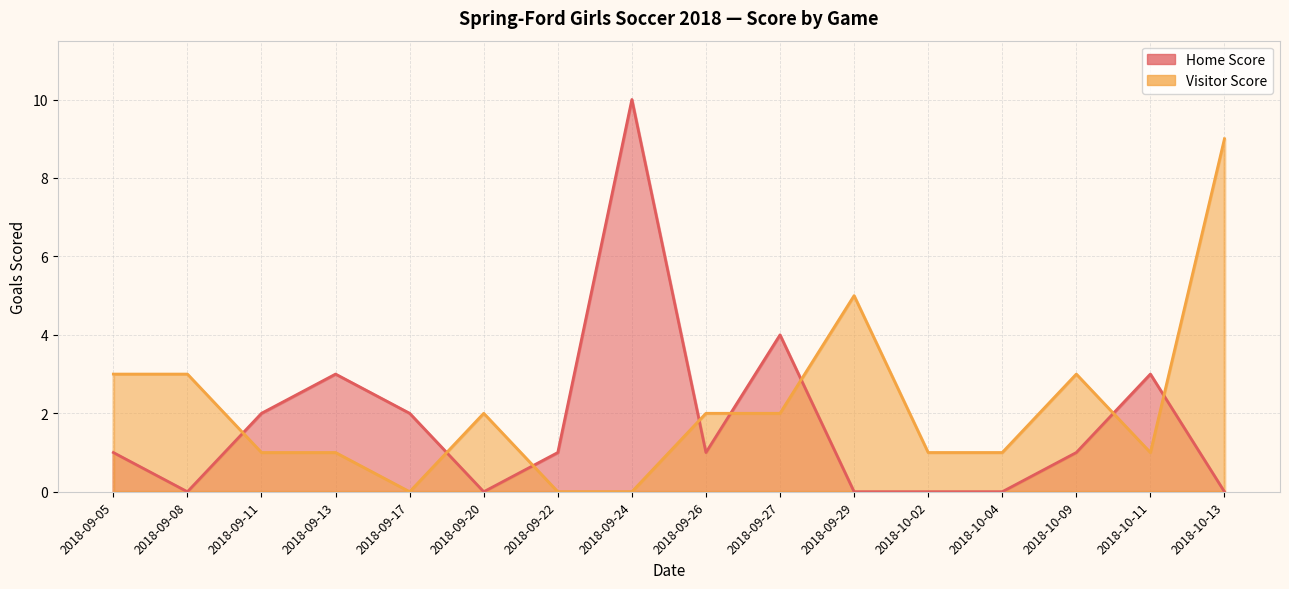

Where is the first local minimum for Home Score?

2018-09-08